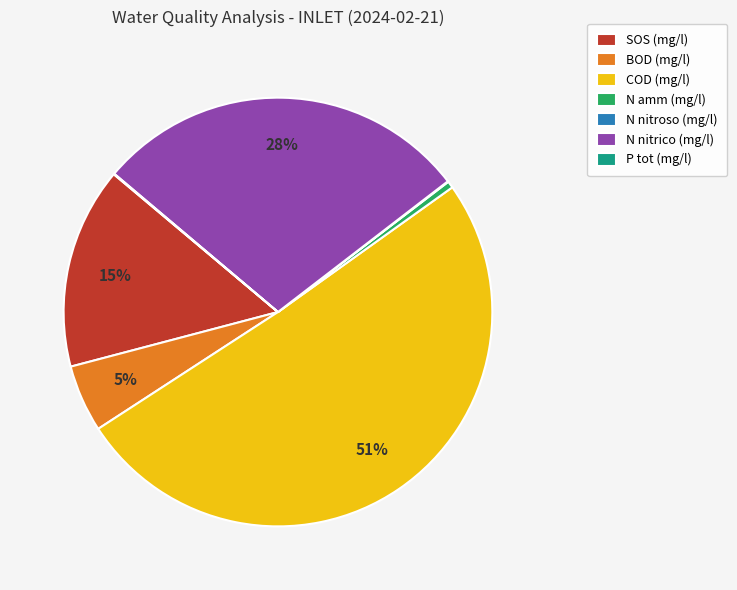

To the nearest percent, what portion does N nitrico (mg/l) represent?

28%